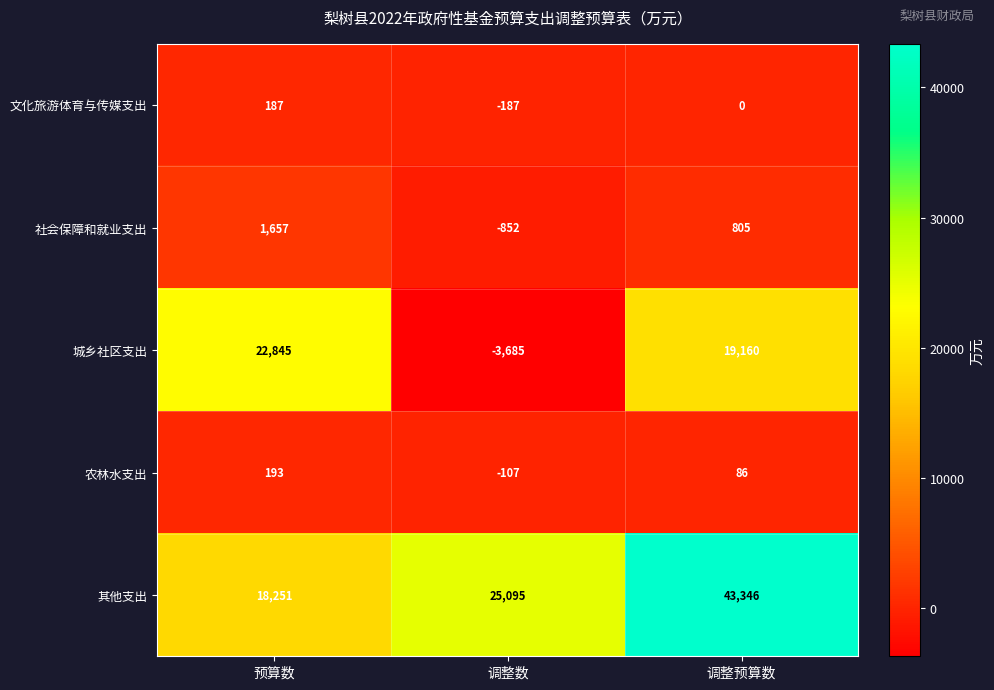

Is it true that 城乡社区支出 equals -3685 at 调整数?

True